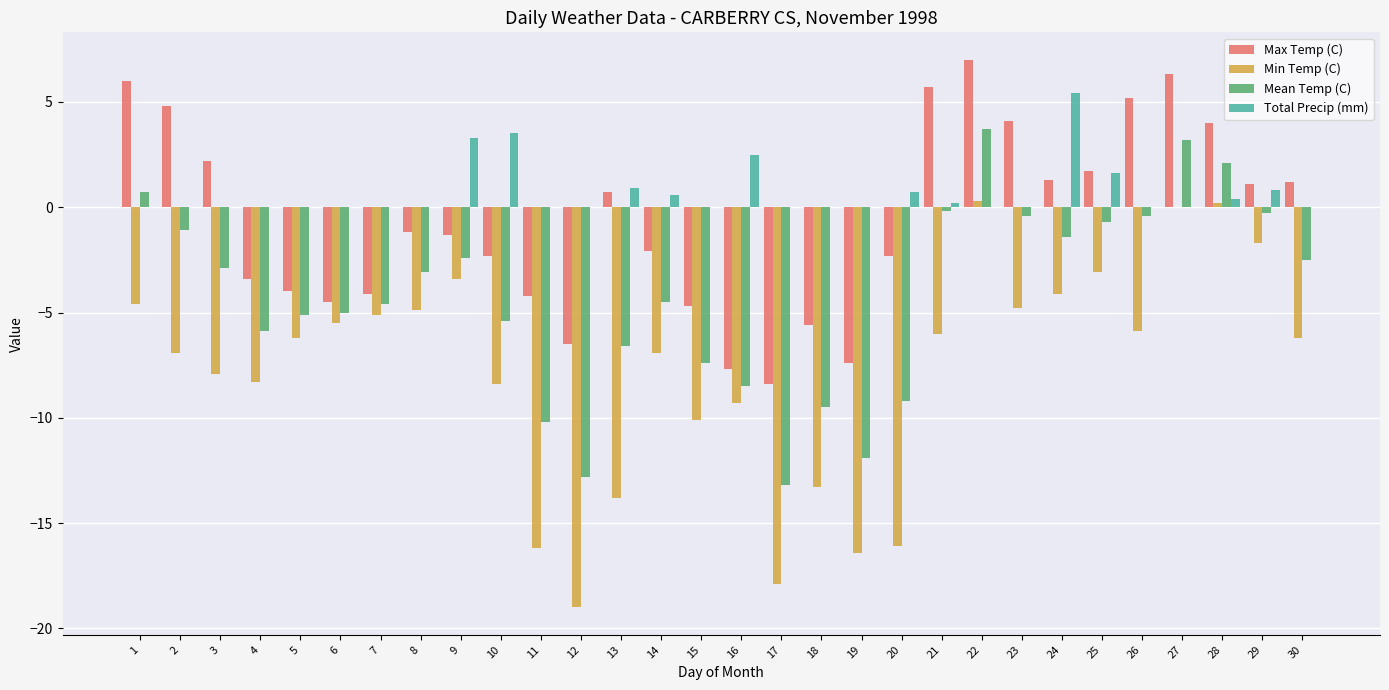

What is the greatest value displayed?

7.0